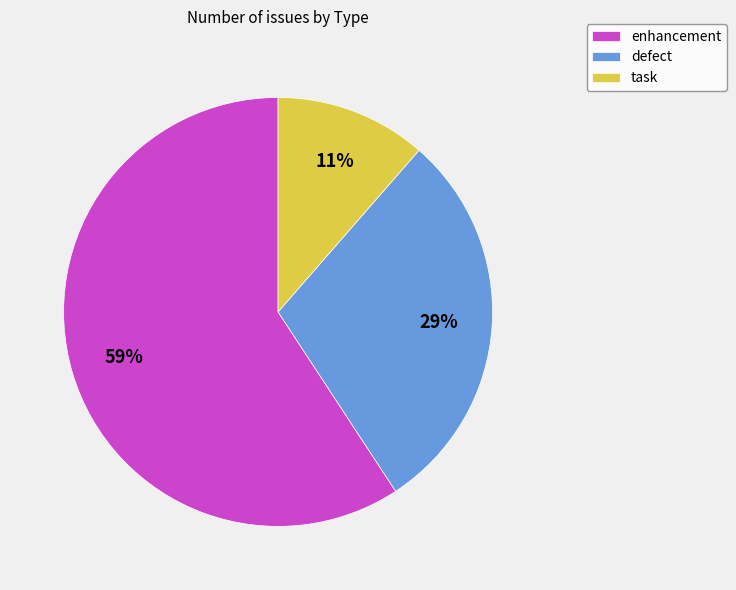

Which slice is the smallest?

task